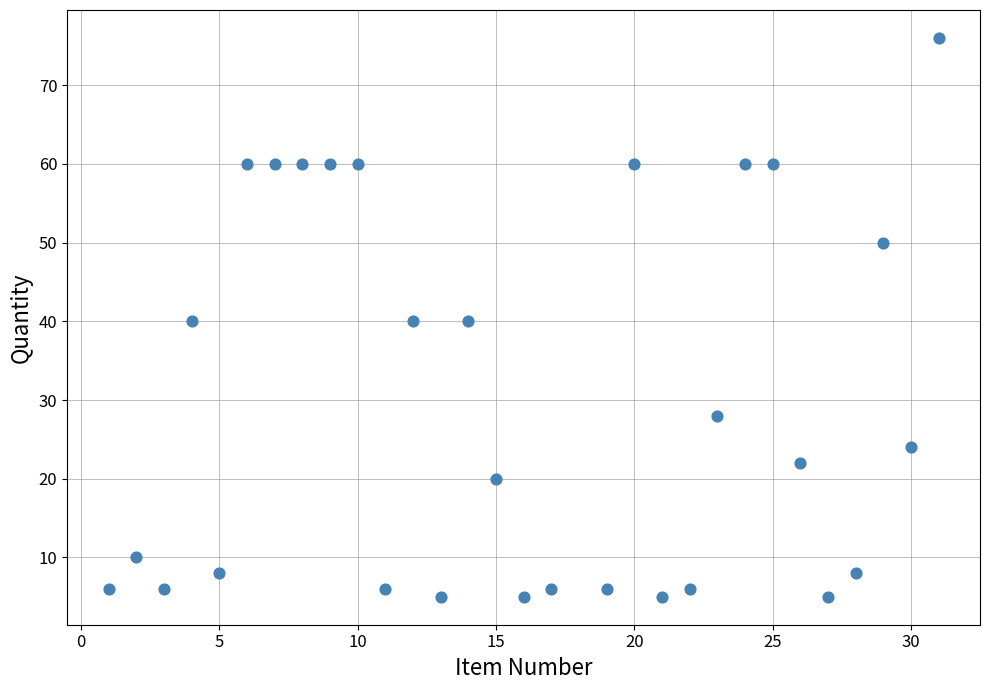

What is the range of X values (max minus min)?

30